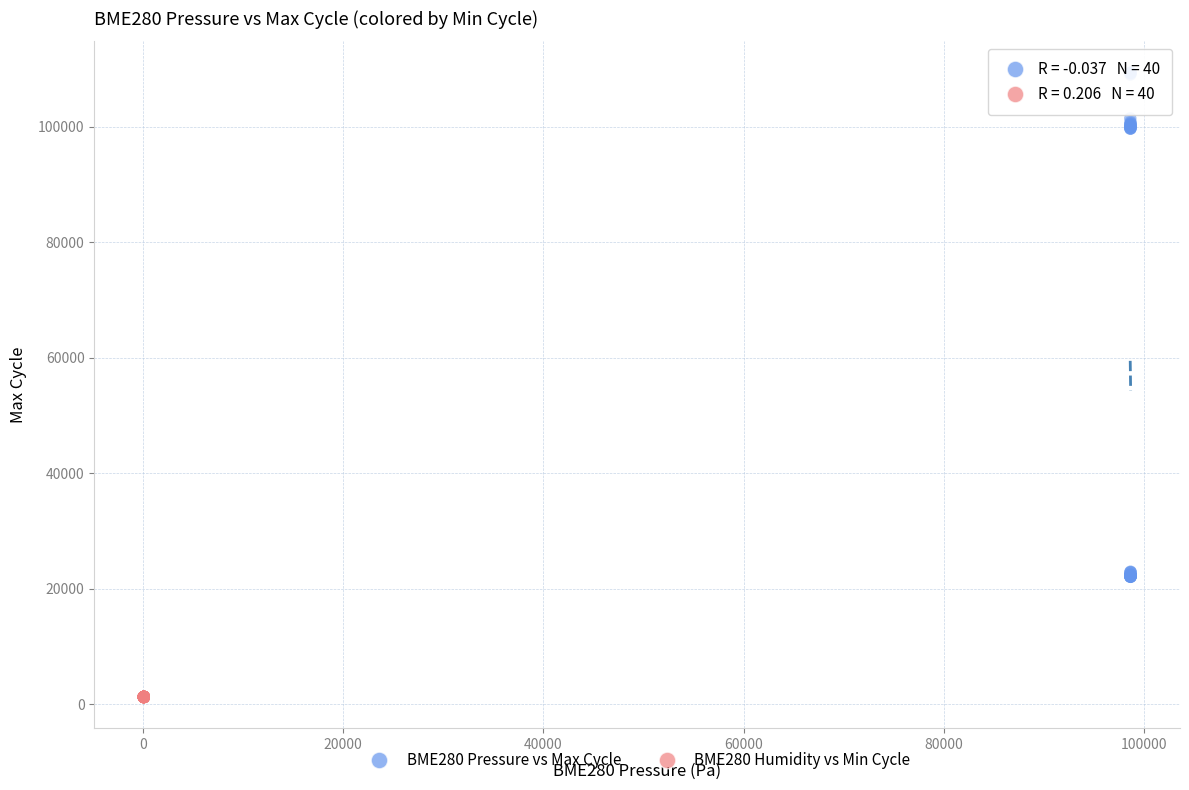

Which series contains the highest Y value?

BME280 Pressure vs Max Cycle